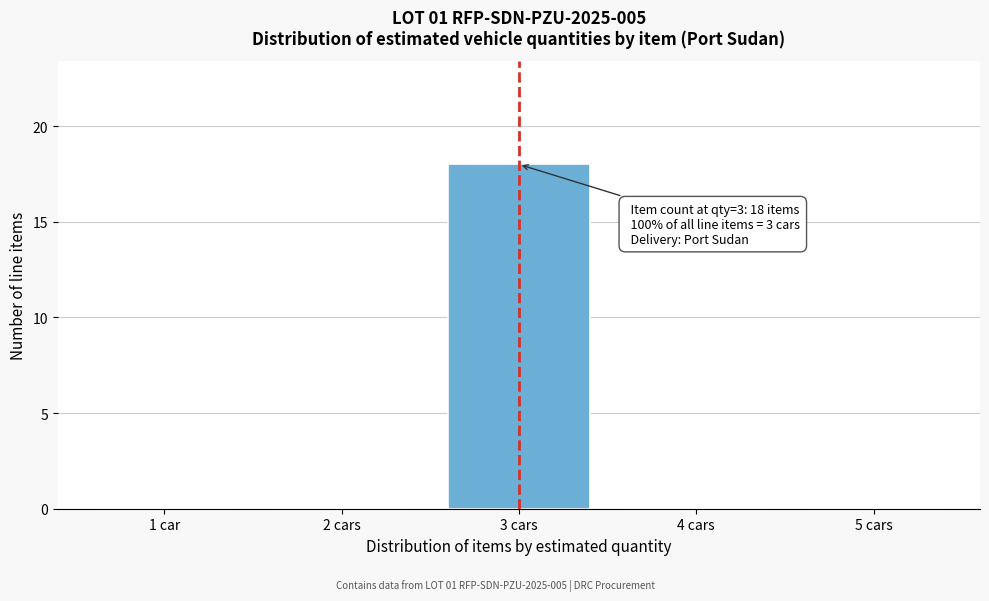

Reading right to left, extract all data points from this chart.

5 cars=0	4 cars=0	3 cars=18	2 cars=0	1 car=0